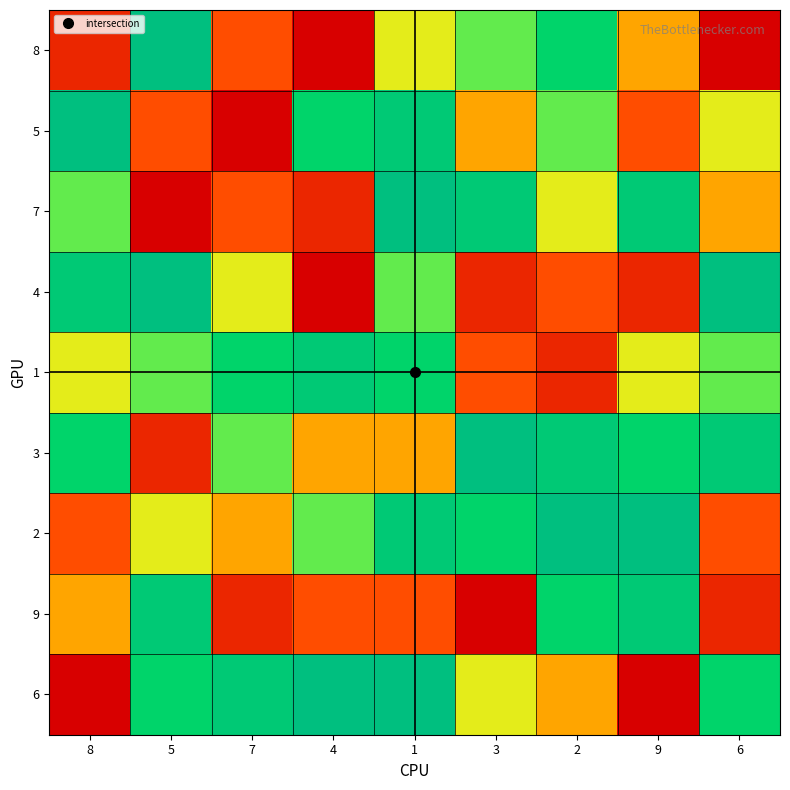

Count the number of data series in this chart.

9